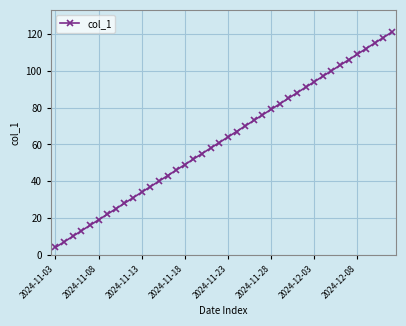

What is the sum of all values?

2500